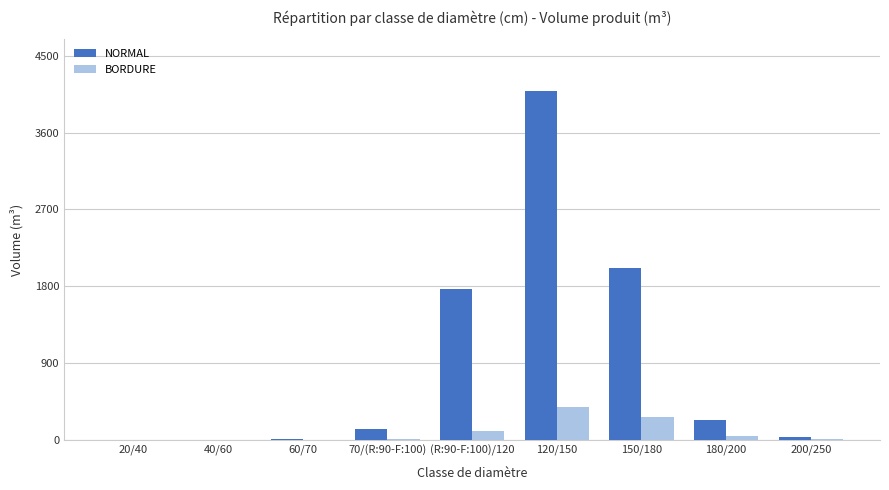

Which label corresponds to the largest value in the chart?

120/150